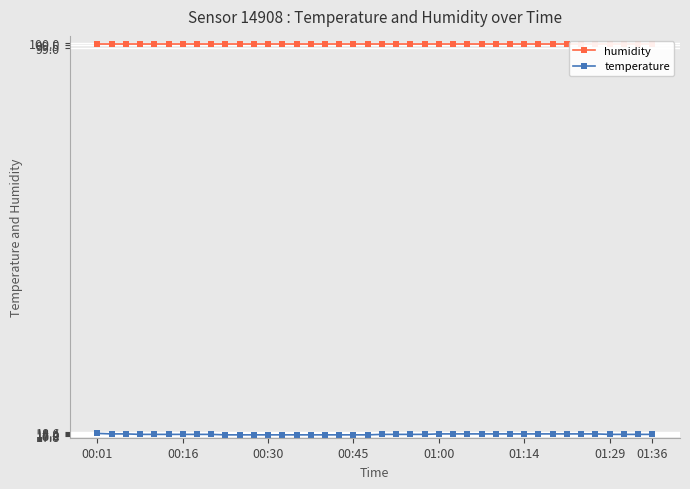

What is the highest value of the temperature series?

18.4